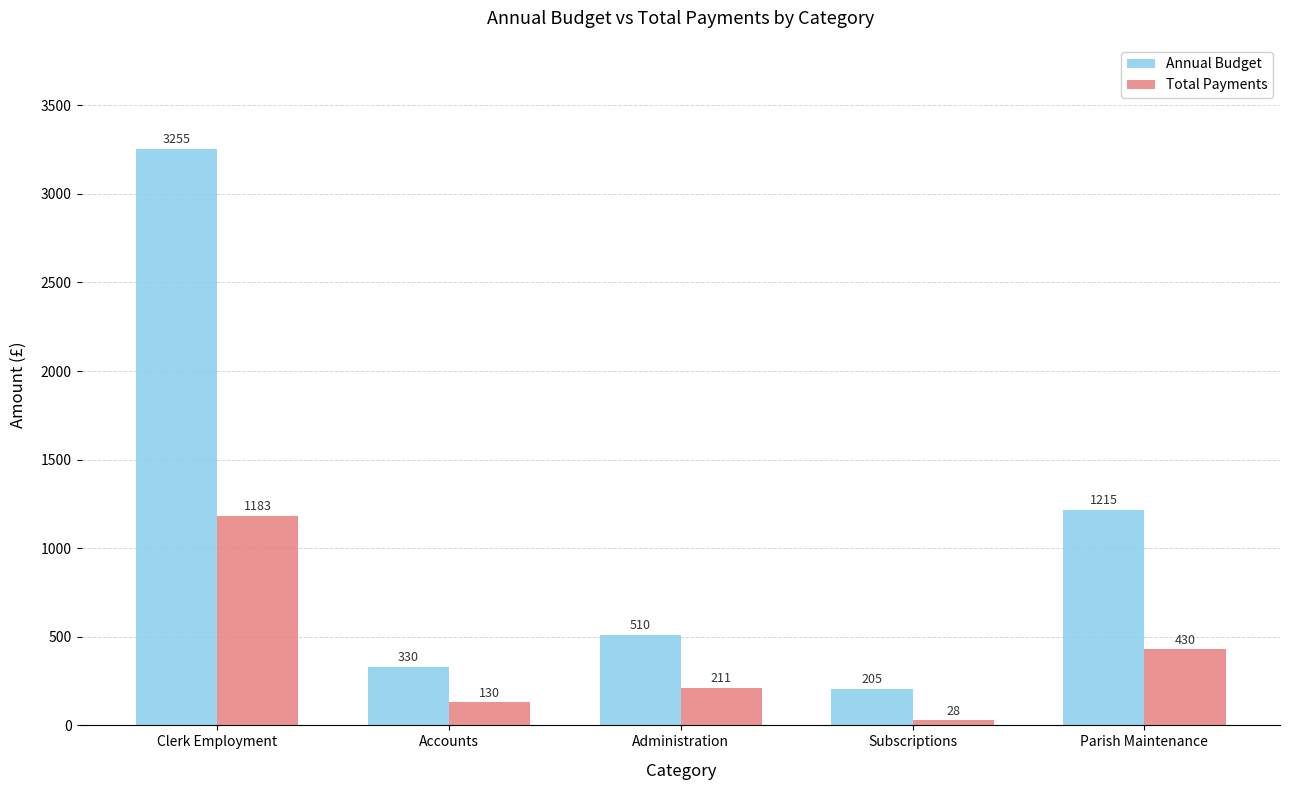

Read the Annual Budget value at Administration.

510.0